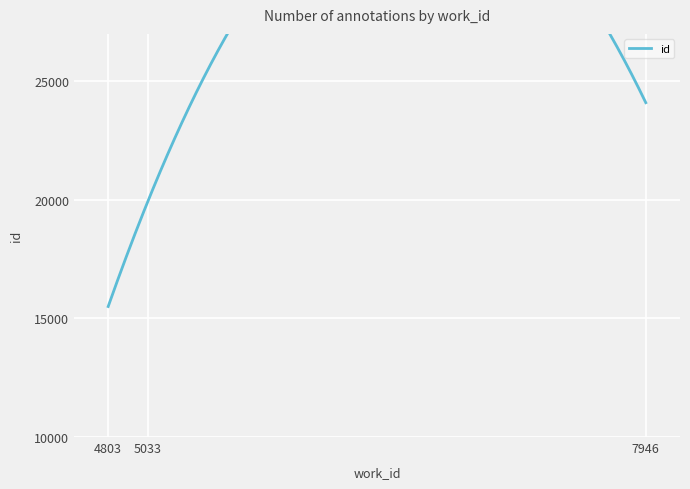

How many series are shown in this chart?

1